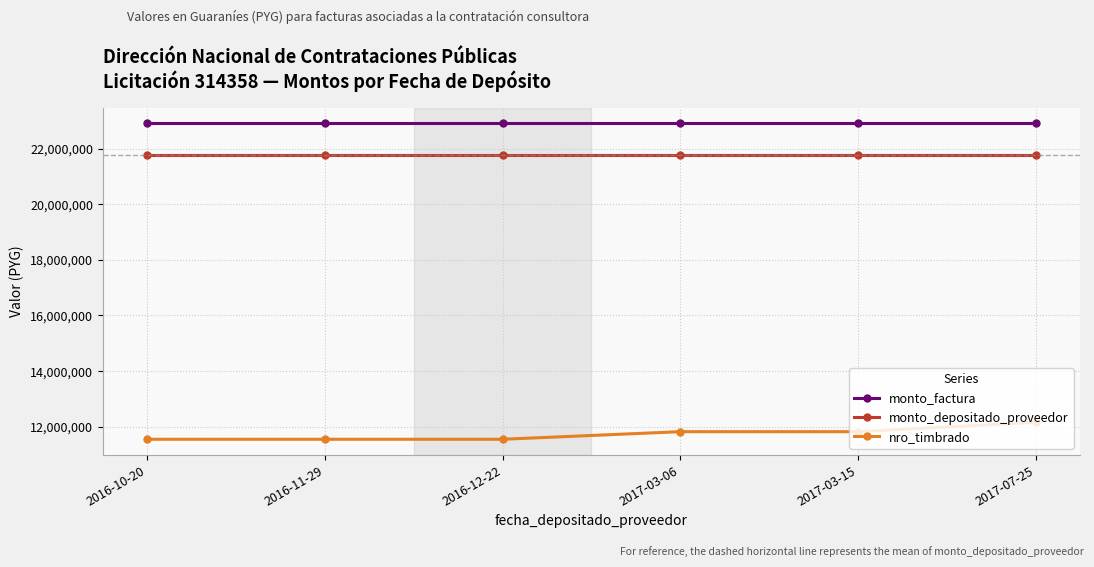

Reading left to right, list all the values displayed in this chart.

monto_factura: 2016-10-20=22902192	2016-11-29=22902192	2016-12-22=22902192	2017-03-06=22902192	2017-03-15=22902192	2017-07-25=22902192
monto_depositado_proveedor: 2016-10-20=21779568	2016-11-29=21779568	2016-12-22=21779568	2017-03-06=21779568	2017-03-15=21779568	2017-07-25=21779568
nro_timbrado: 2016-10-20=11546946	2016-11-29=11546946	2016-12-22=11546946	2017-03-06=11819885	2017-03-15=11819885	2017-07-25=12158017